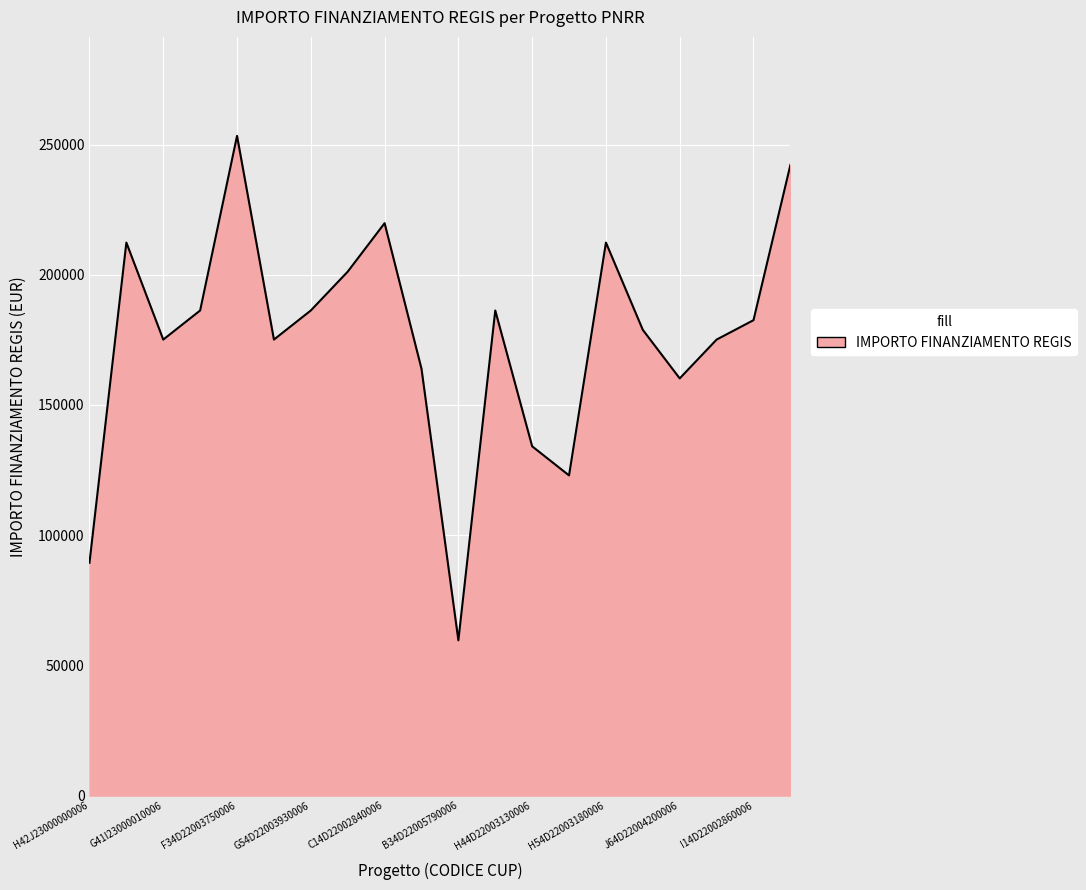

Does the chart display data point markers on the line(s)?

No